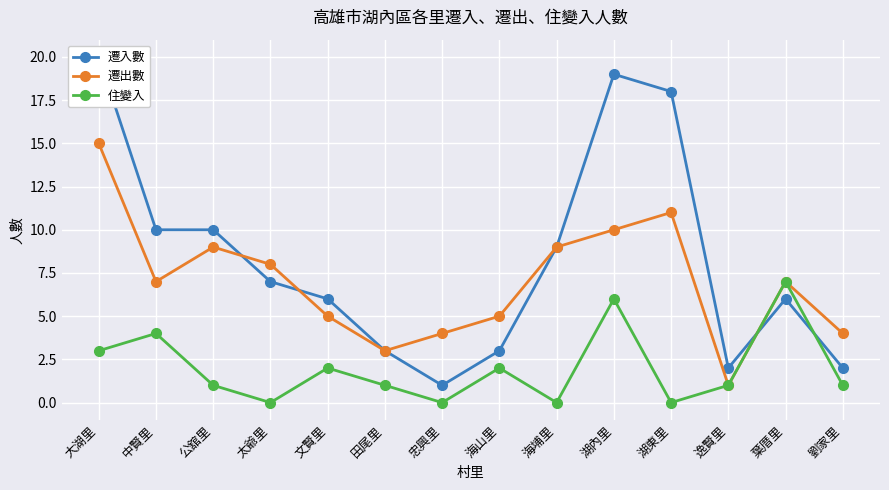

What is the label of the 11th point from the left?

湖東里